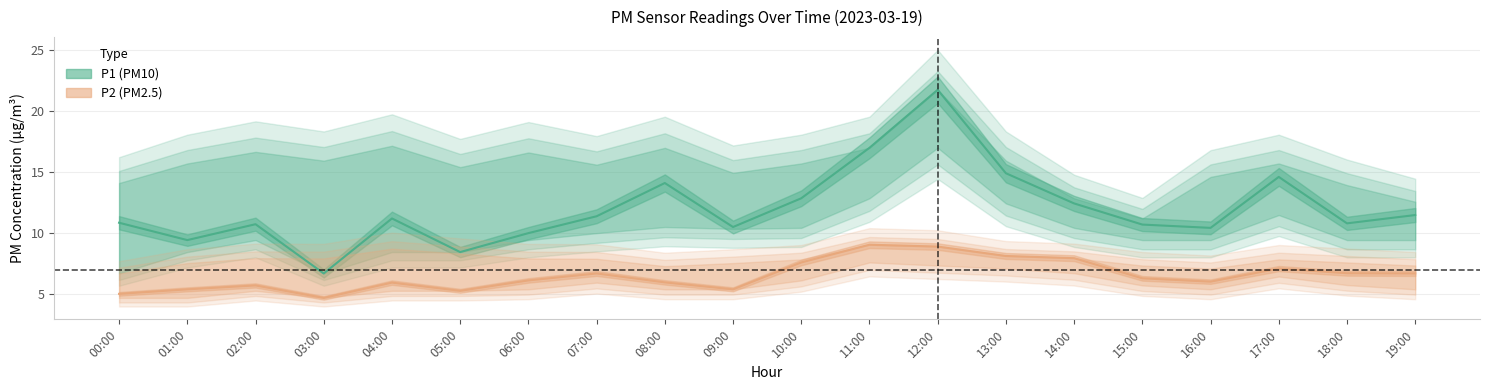

Where is P1 (PM10) nearest to the value 14?

08:00